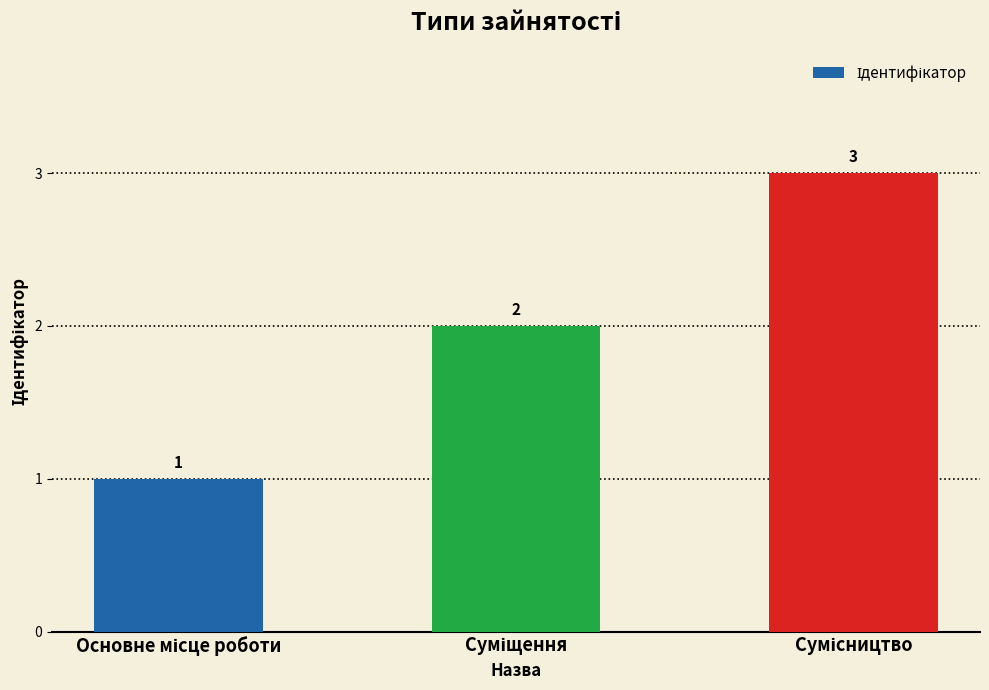

Count the values in the range 1 to 3.

3